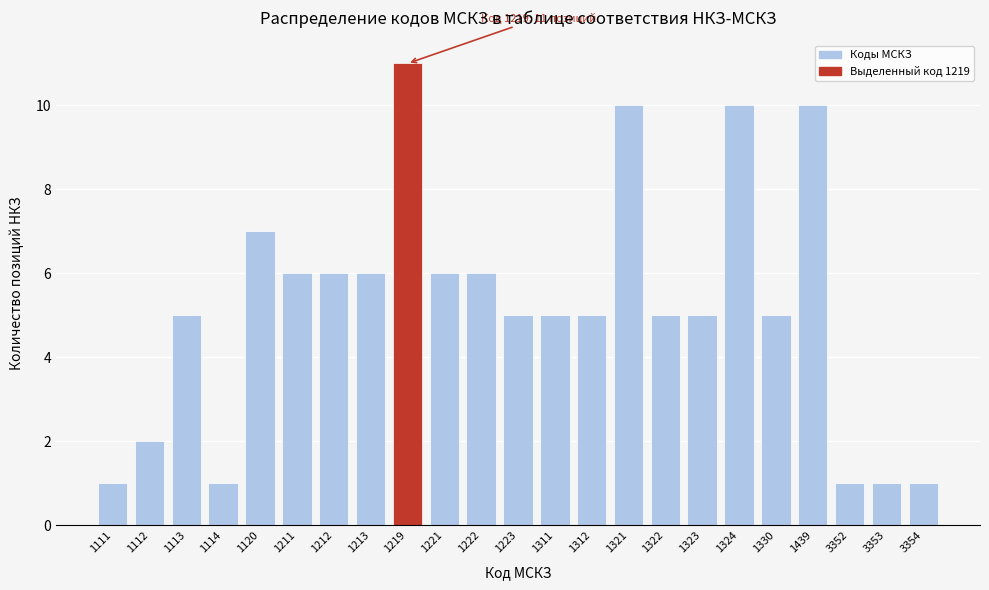

Reading right to left, extract all data points from this chart.

1	1	1	10	5	10	5	5	10	5	5	5	6	6	11	6	6	6	7	1	5	2	1